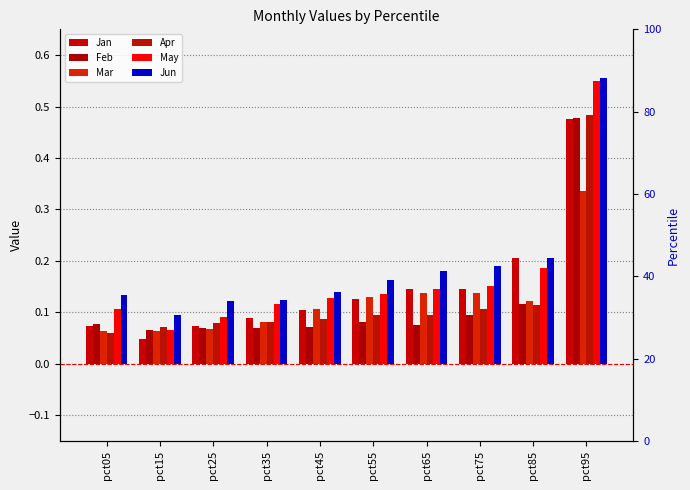

At how many categories does at least one series exceed 0?

10